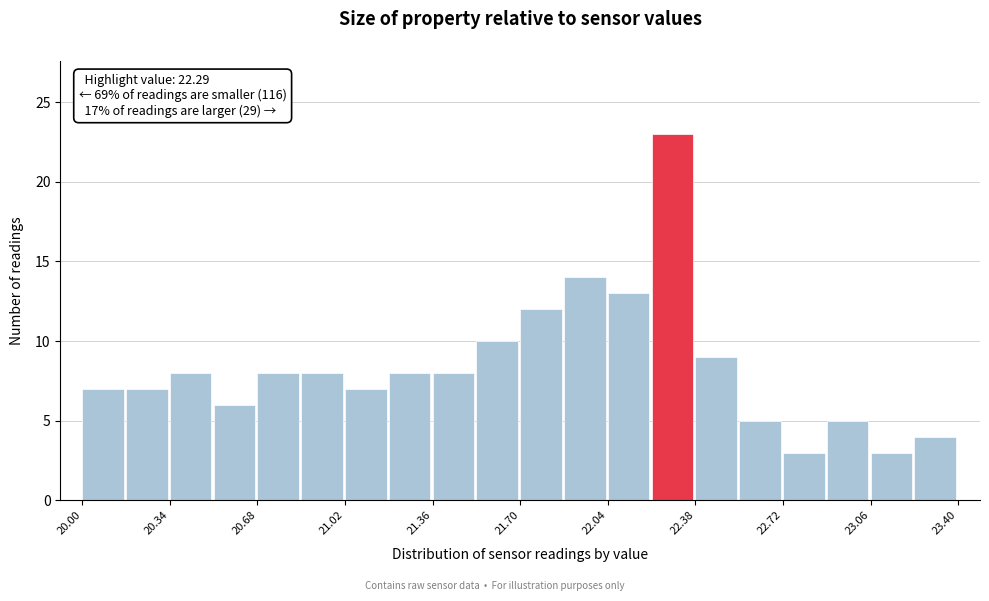

Read against the x-axis, roughly where is the centre of the tallest bar?

22.30